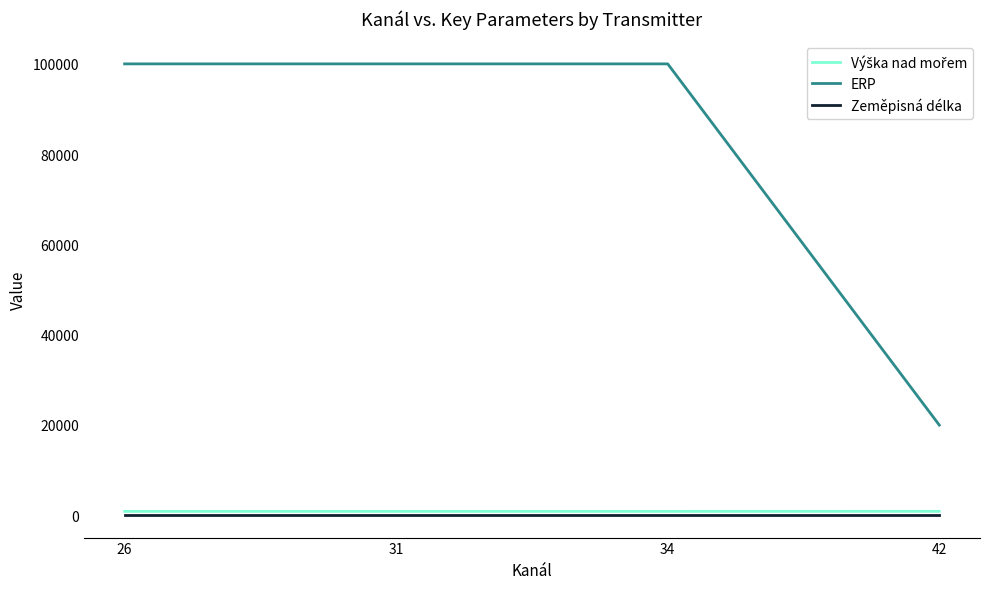

How many lines are shown in the chart?

3